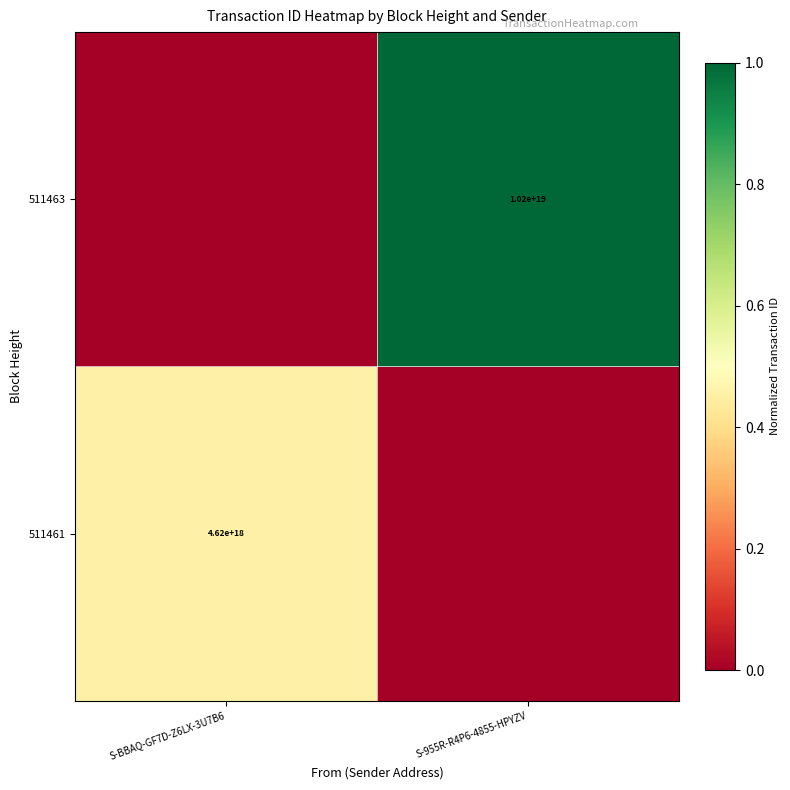

The value of 511461 at S-BBAQ-GF7D-Z6LX-3U7B6 is 4620000000000000000. True or false?

True